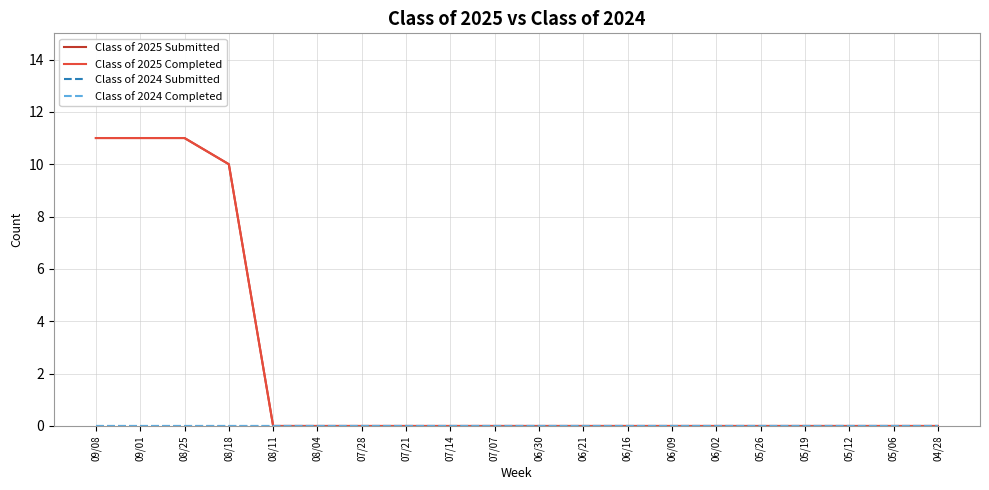

True or false: Class of 2024 Completed and Class of 2025 Completed intersect in this chart.

False